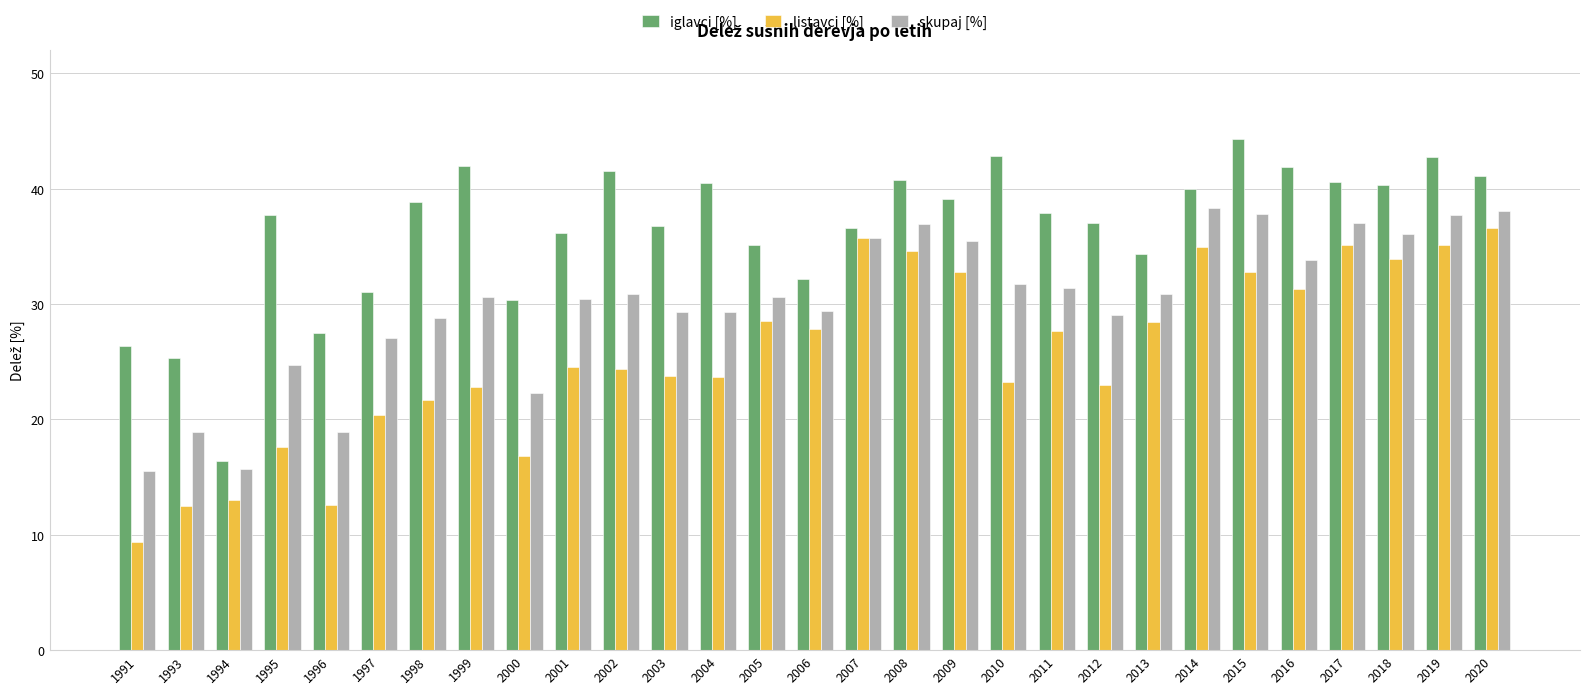

At which label does listavci [%] first exceed 24?

2001